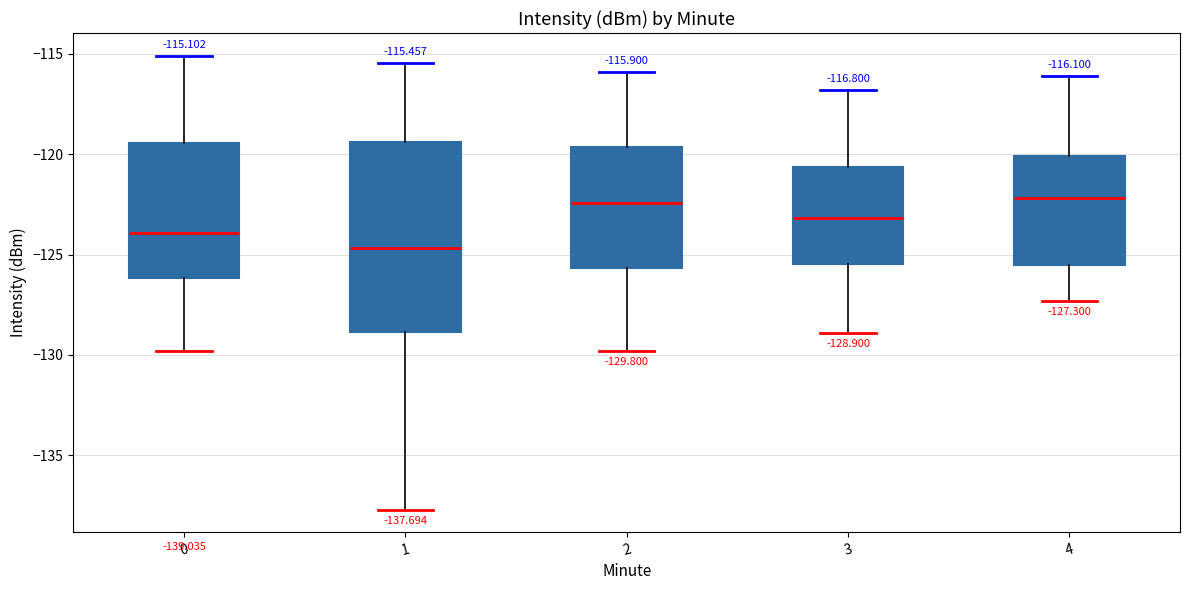

Comparing the boxes themselves (not the whiskers), which one is the tallest?

1